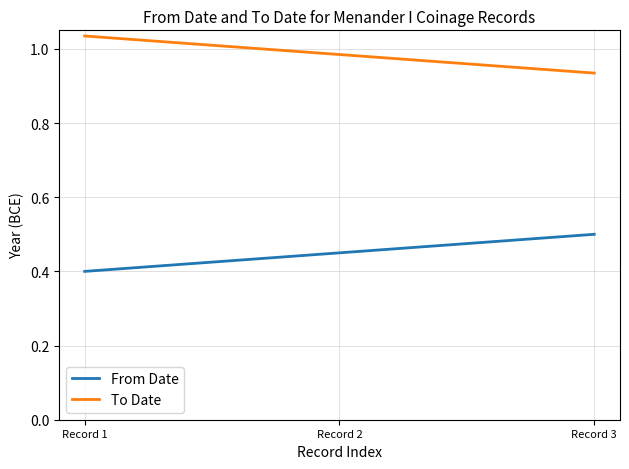

What is the difference between the To Date values at Record 1 and Record 3?

0.1